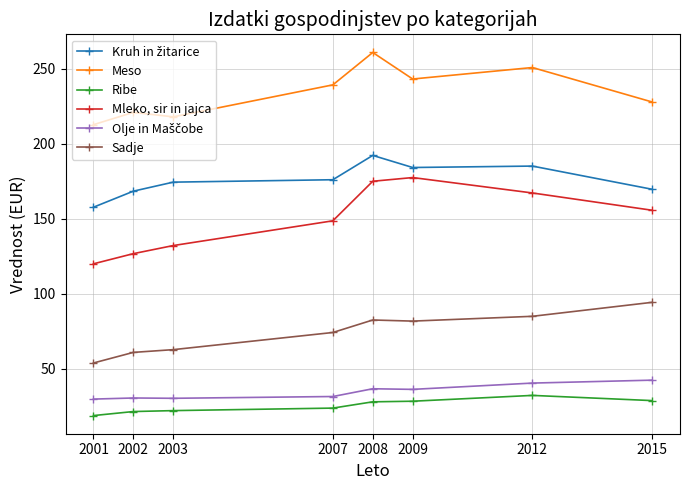

What is the difference between the highest and lowest values at 2015?

199.0